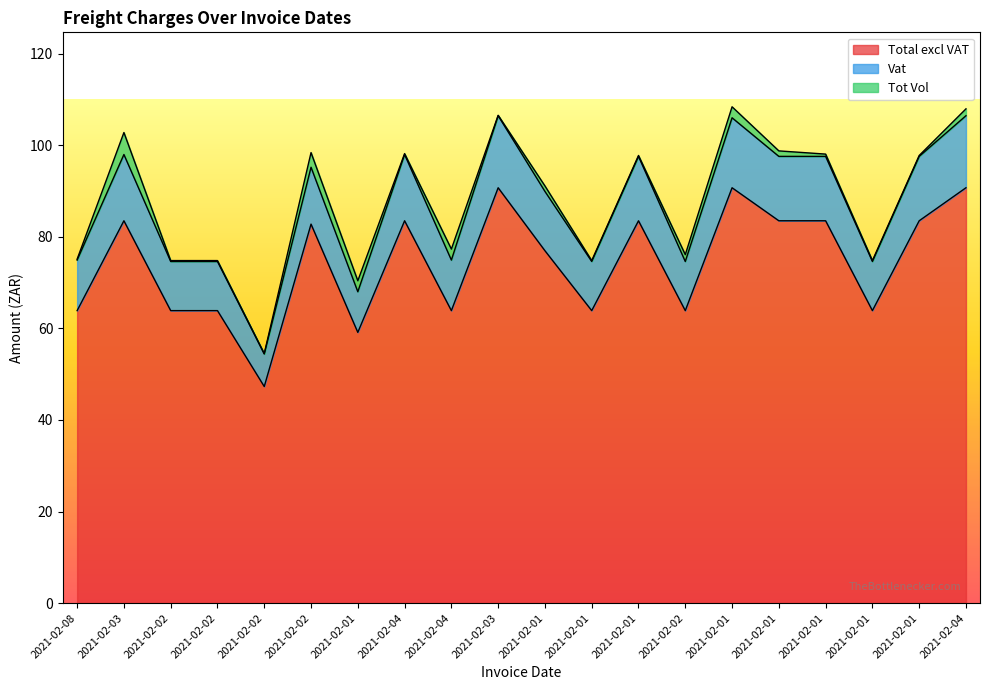

At which category does Vat reach its first local valley?

2021-02-02